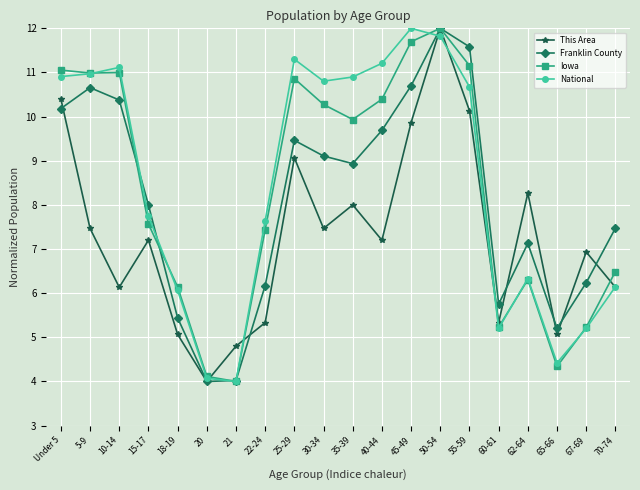

What is the label of the 2nd point from the right?

67-69